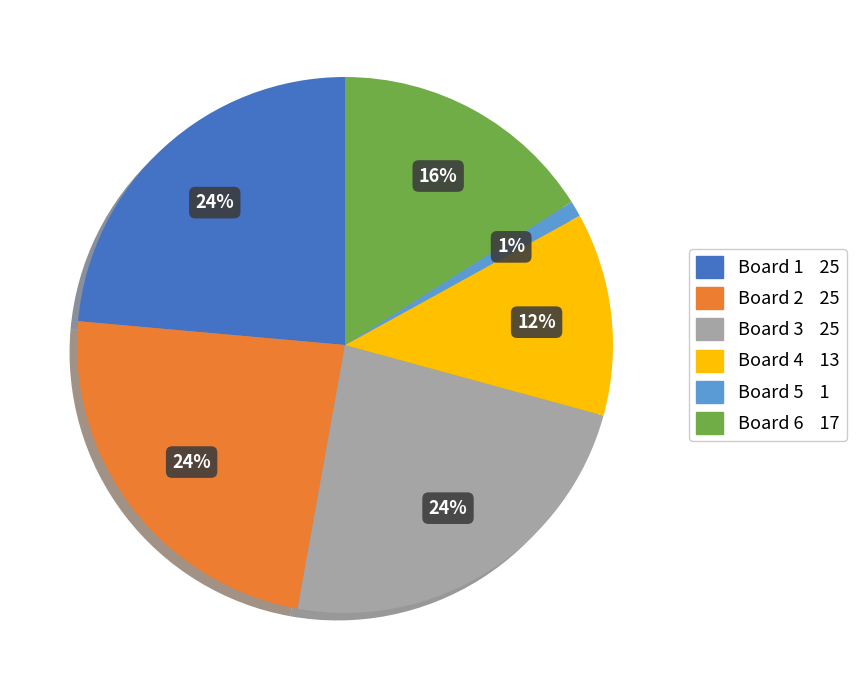

True or false: Board 2 accounts for 34% of the total.

False